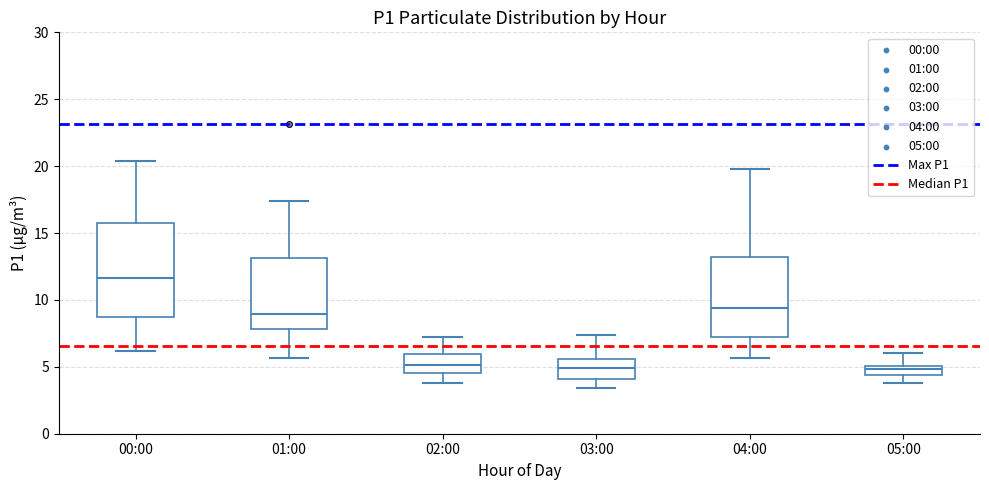

Which box's median line is the highest?

00:00